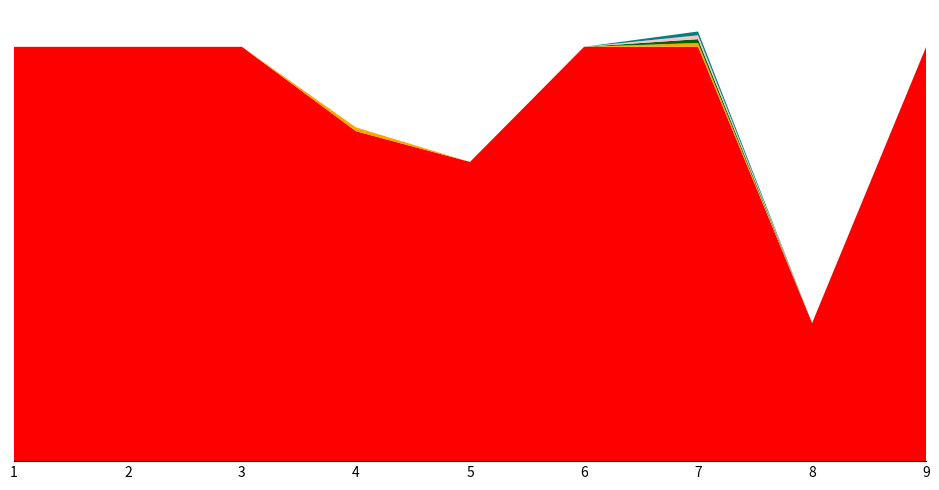

Reading right to left, transcribe all the data shown in this chart.

在籍月数: 108	36	108	108	78	86	108	108	108
著作合計: 0	0	1	0	0	1	0	0	0
著作2024: 0	0	1	0	0	0	0	0	0
著作合計(欧文): 0	0	1	0	0	0	0	0	0
著作2024(欧文): 0	0	1	0	0	0	0	0	0
著作2022: 0	0	0	0	0	0	0	0	0